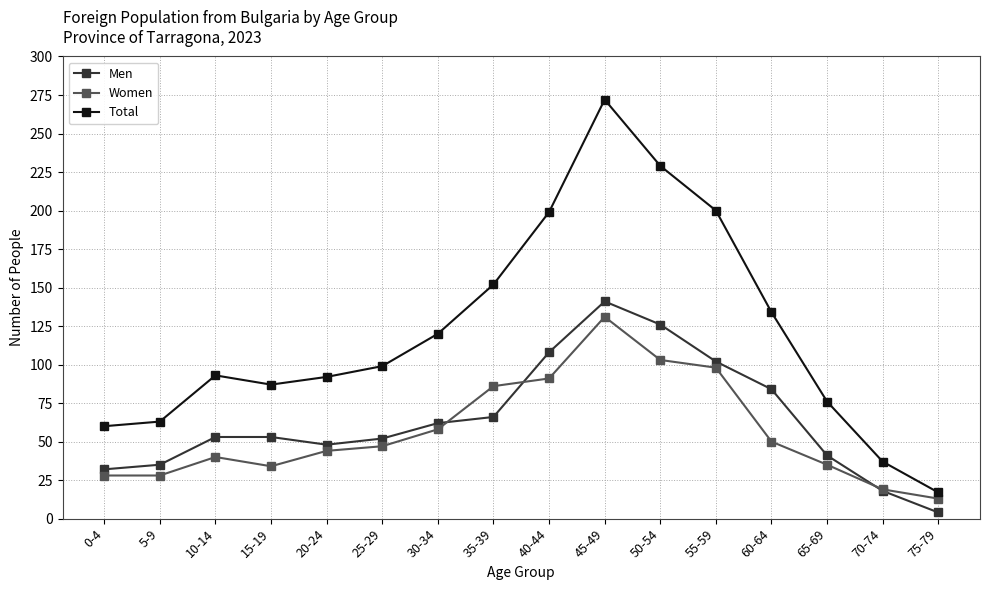

Does the chart display data point markers on the line(s)?

Yes